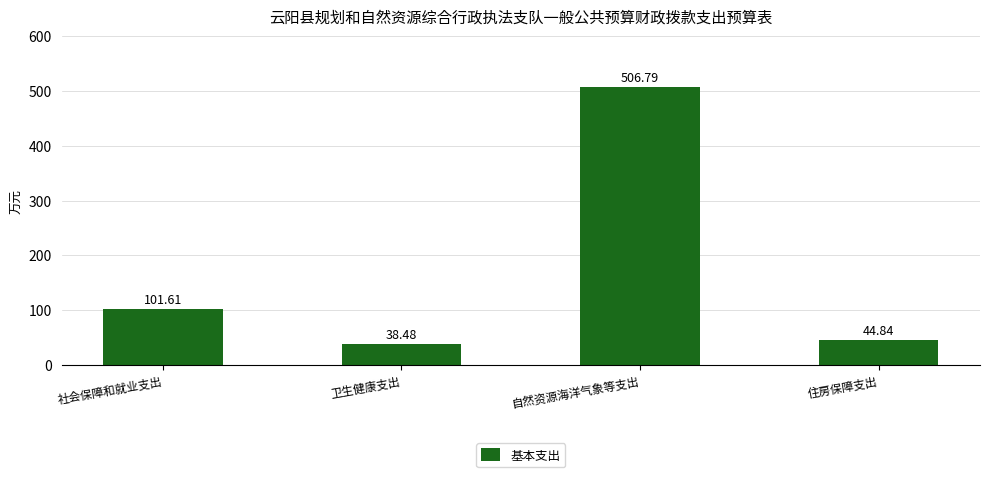

True or false: the data shows 44.8 at 住房保障支出.

True